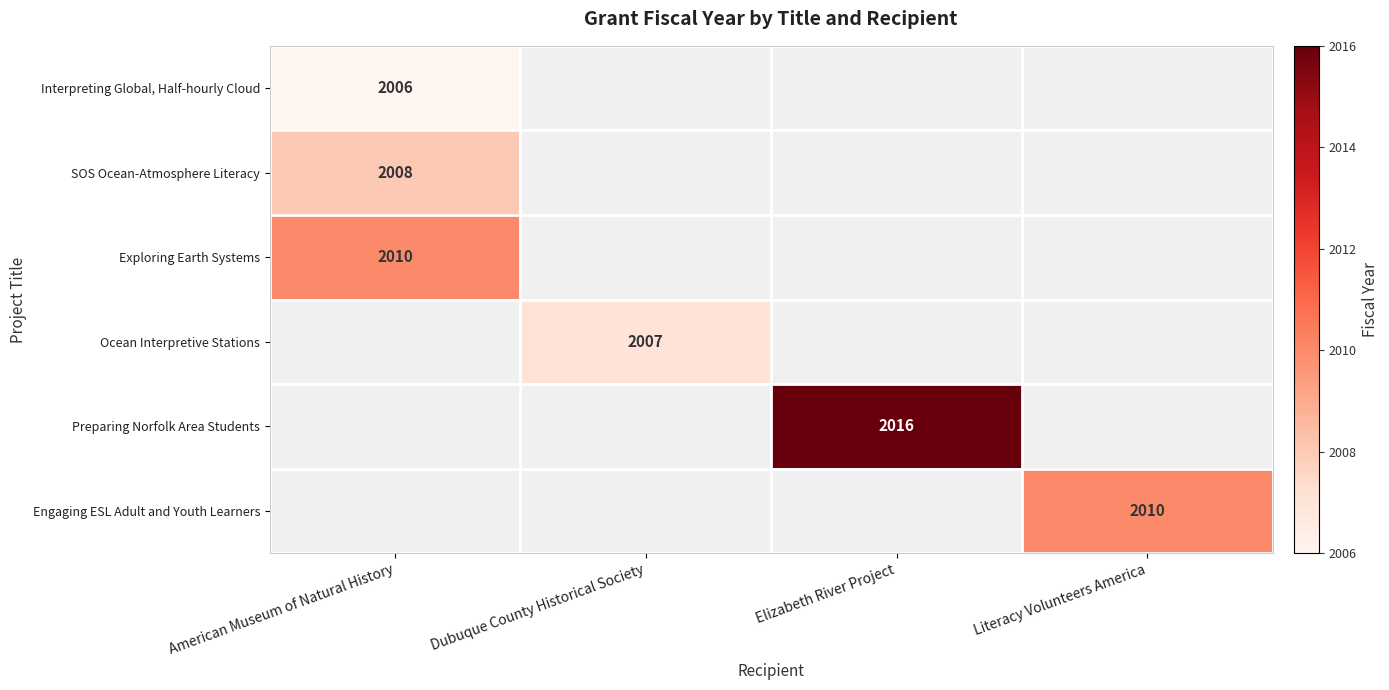

How many distinct data groups are displayed?

6